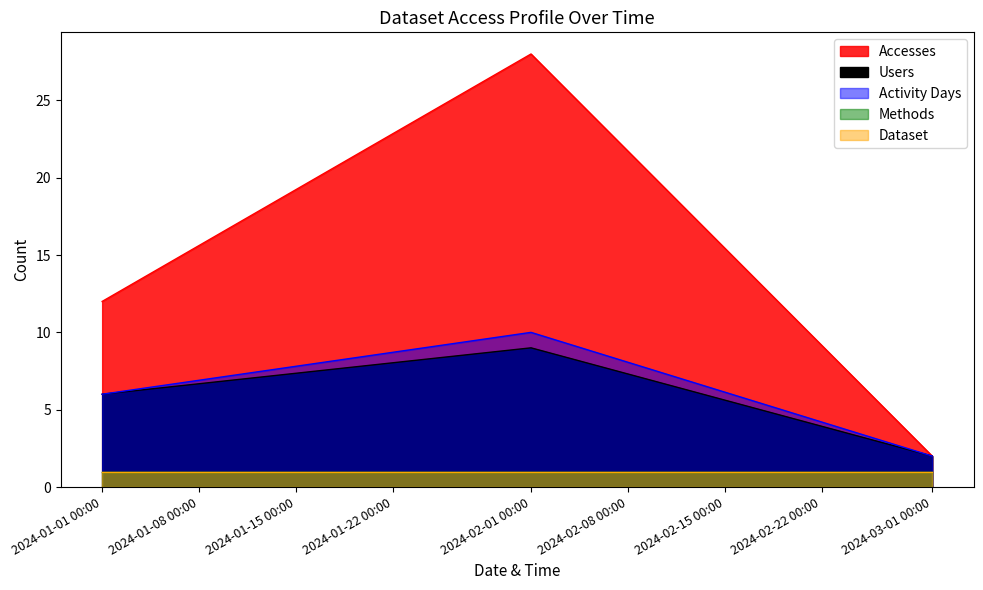

How many Users values are between 2 and 9?

3